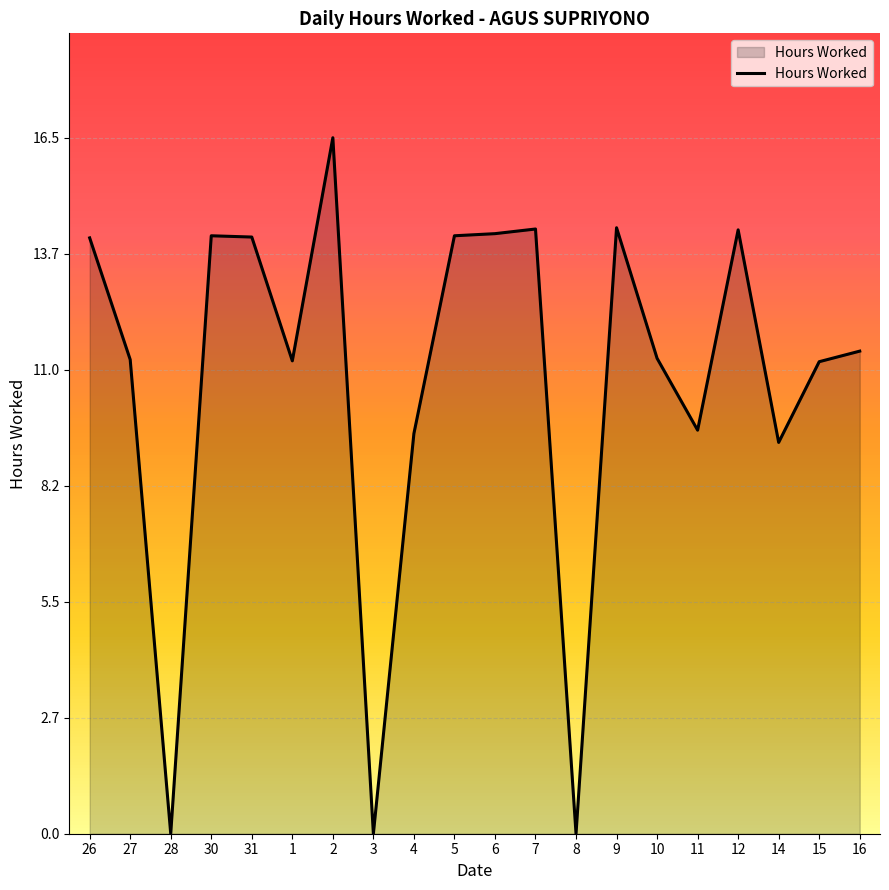

What is the difference between the maximum and minimum values?

16.5